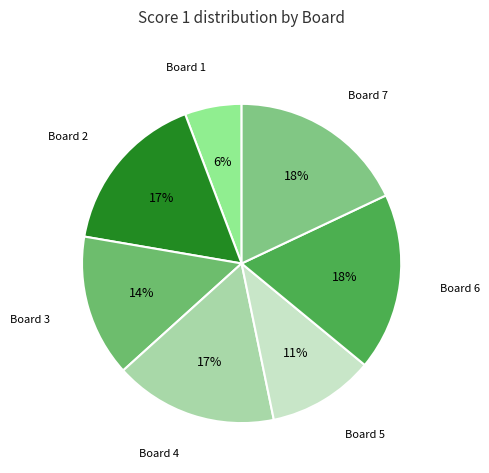

Which slice is the smallest?

Board 1